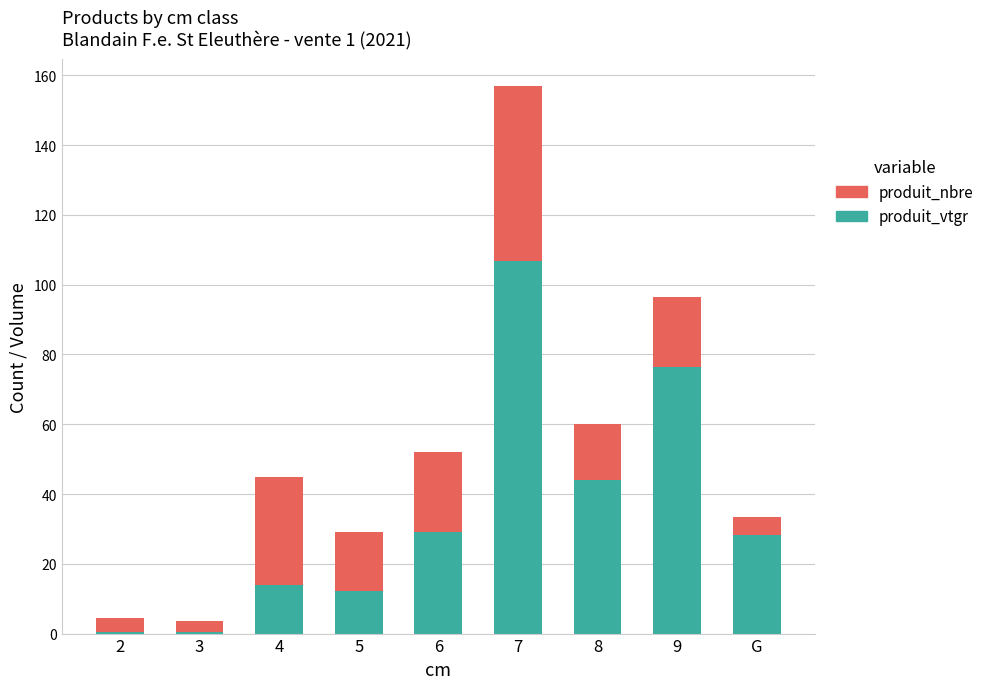

What is the maximum value for produit_vtgr?

106.8